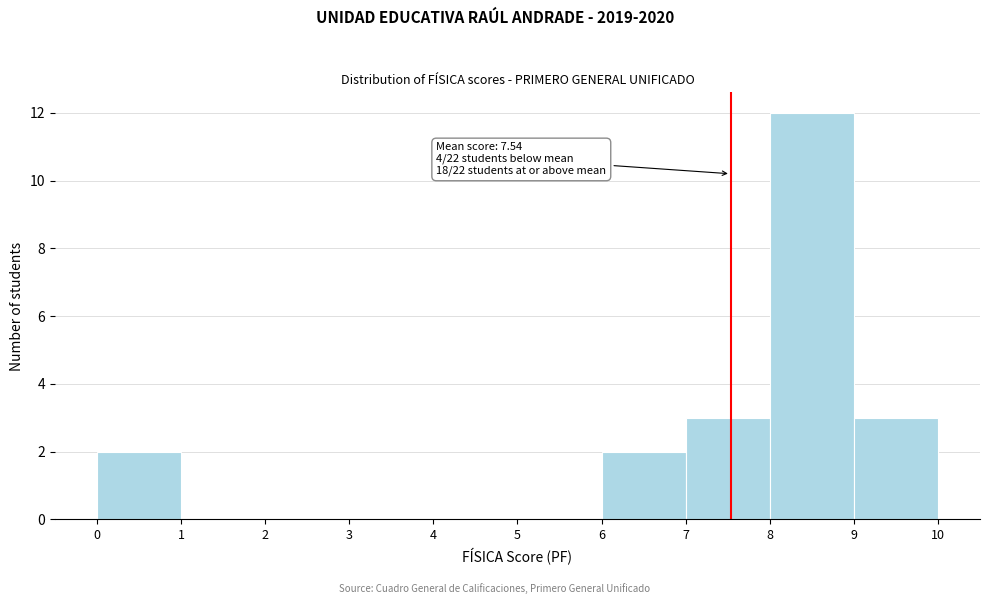

Which range on the x-axis has the tallest bar?

8 to 9